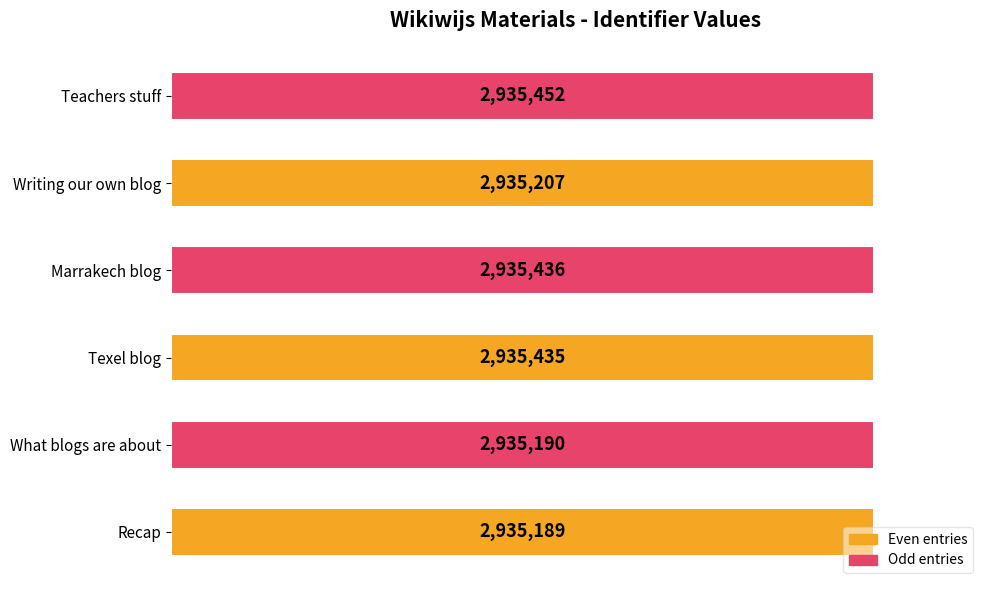

What is the sum of all values?

17611909